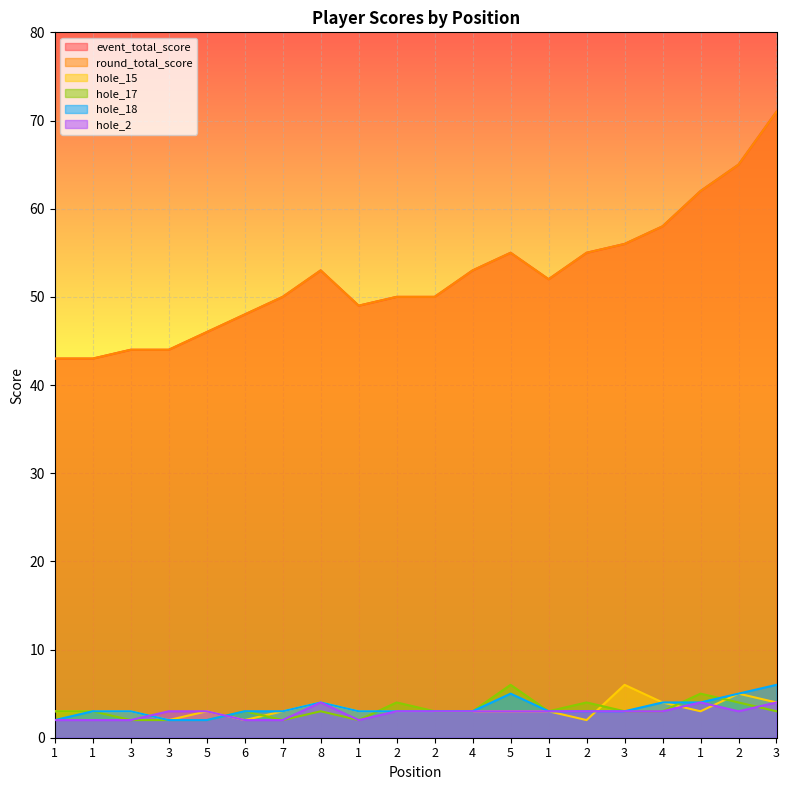

True or false: hole_15 has more than 2 interior local peaks.

True